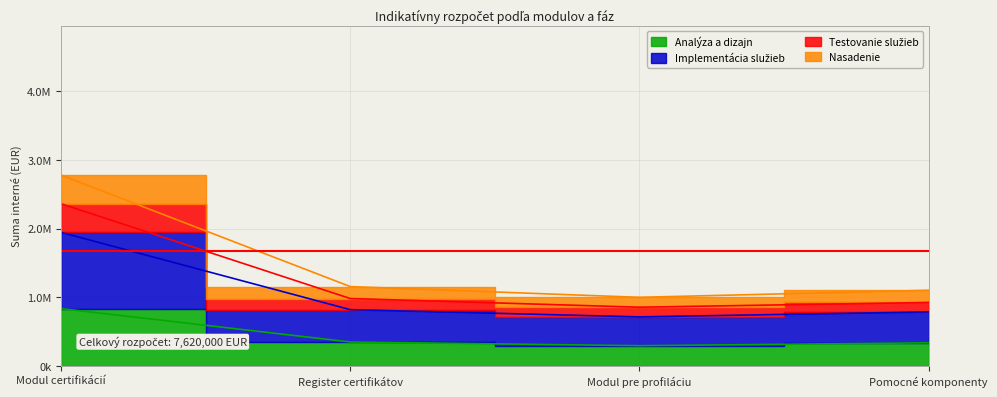

What is the label of the 3rd point from the left?

Modul pre profiláciu